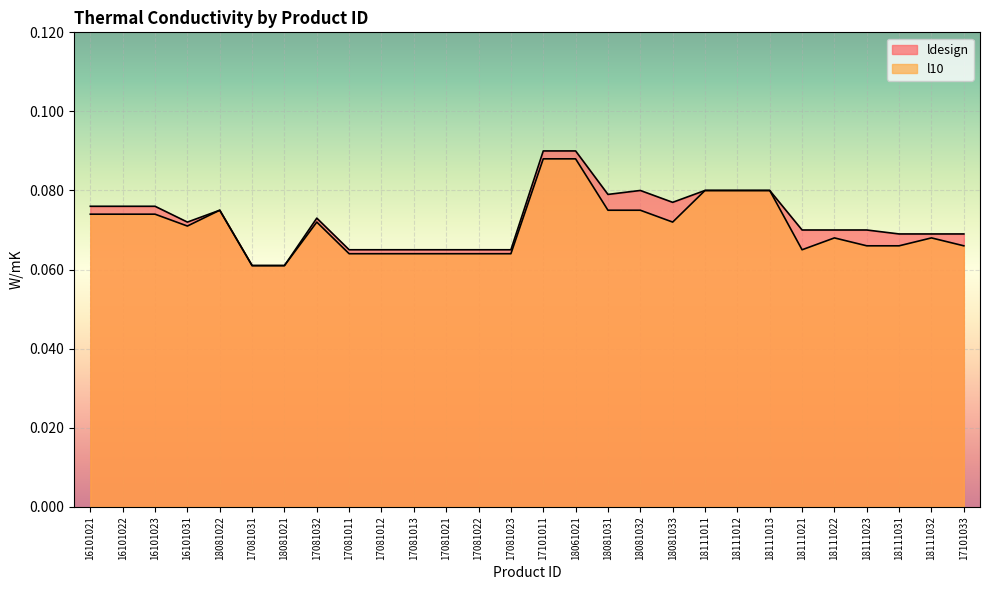

At which category does ldesign reach its first local valley?

16101031